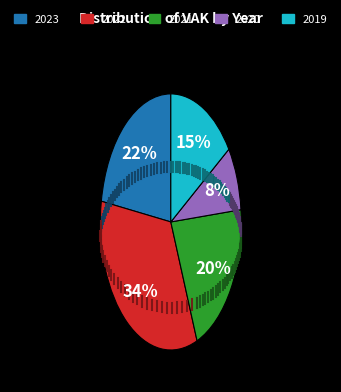

Between 2019 and 2020, which is larger?

2019